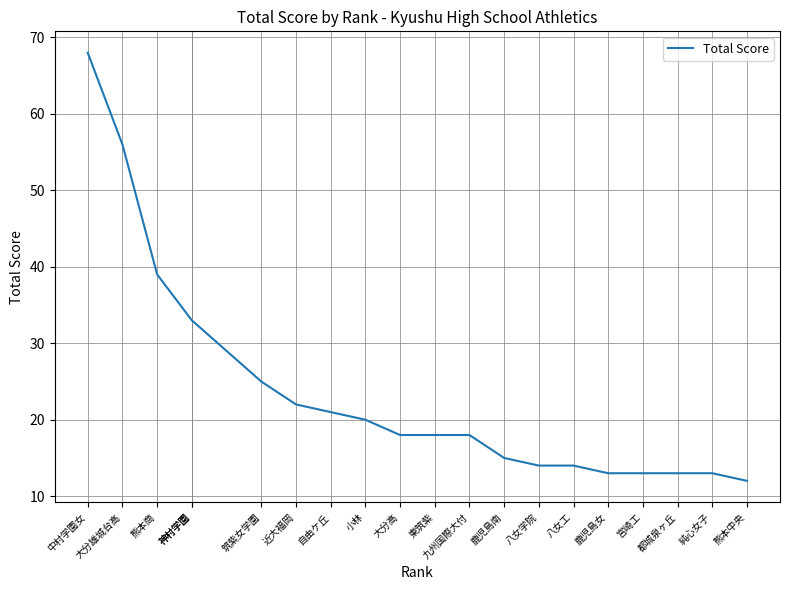

True or false: the data shows 21 at 自由ケ丘.

True